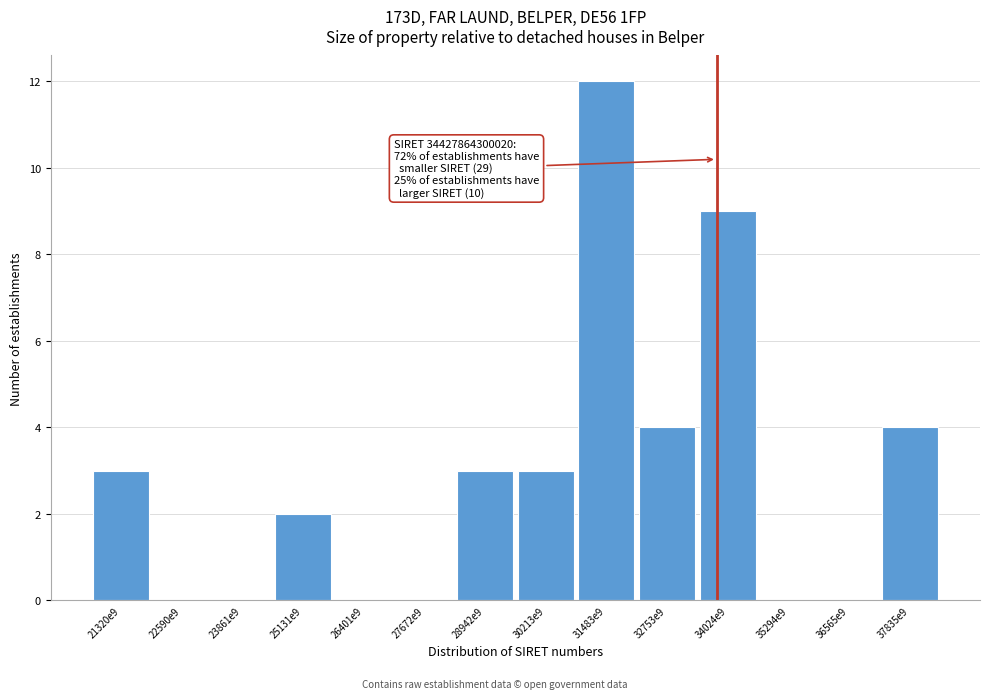

Reading right to left, what are all the values shown in this chart?

37835e9=4	36565e9=0	35294e9=0	34024e9=9	32753e9=4	31483e9=12	30213e9=3	28942e9=3	27672e9=0	26401e9=0	25131e9=2	23861e9=0	22590e9=0	21320e9=3